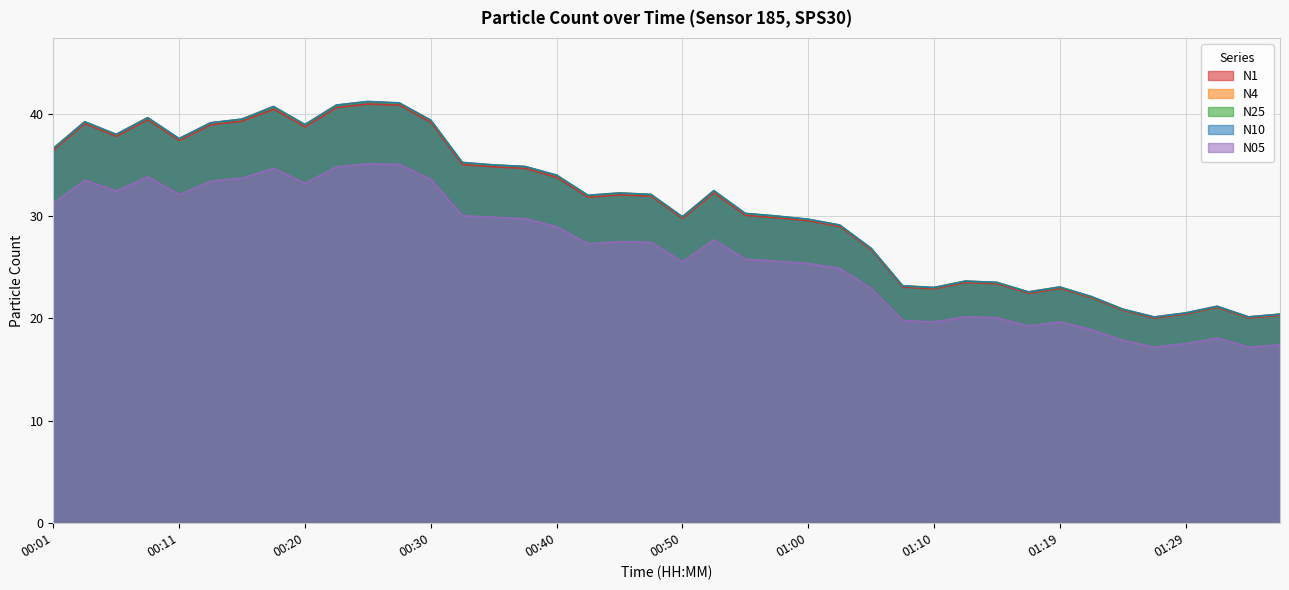

At which label does N25 first exceed 32?

00:01